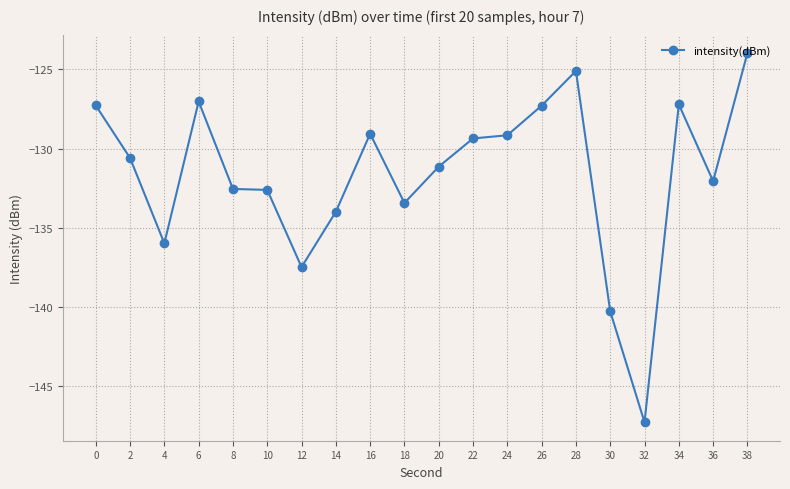

Is it true that the value at 0 is -127.3?

True